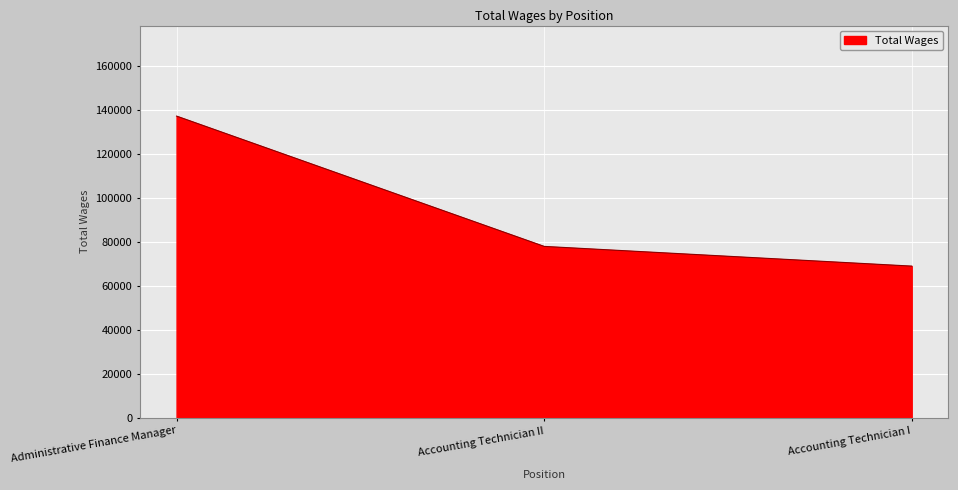

Where does the data first go above 77950?

Administrative Finance Manager